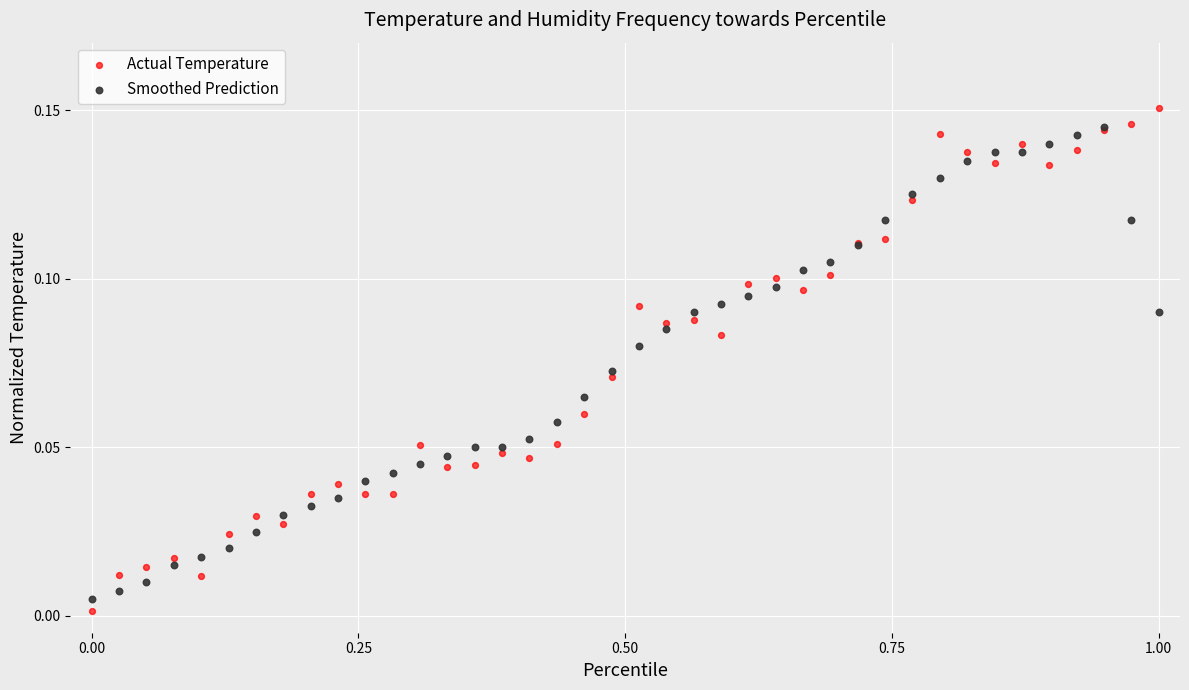

What are all the series names shown in the legend?

Actual Temperature, Smoothed Prediction